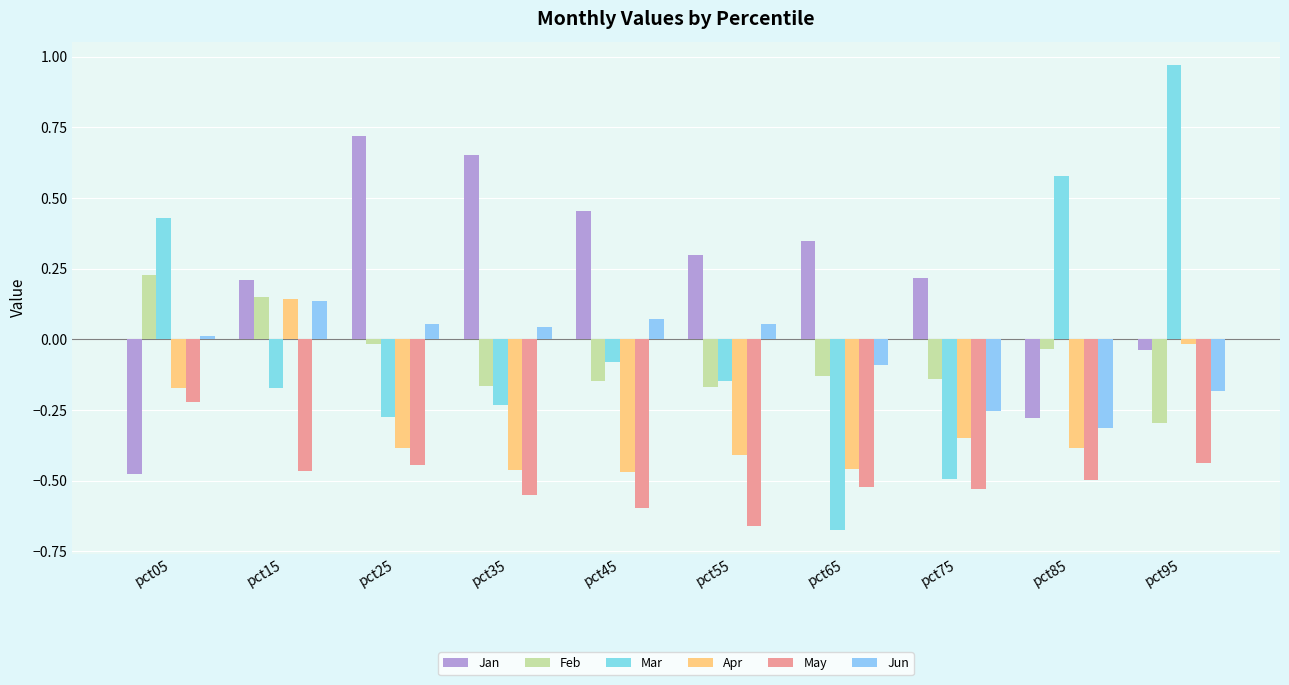

Reading left to right, list all the values displayed in this chart.

Jan: pct05=-0.5	pct15=0.2	pct25=0.7	pct35=0.7	pct45=0.5	pct55=0.3	pct65=0.3	pct75=0.2	pct85=-0.3	pct95=-0.0
Feb: pct05=0.2	pct15=0.1	pct25=-0.0	pct35=-0.2	pct45=-0.1	pct55=-0.2	pct65=-0.1	pct75=-0.1	pct85=-0.0	pct95=-0.3
Mar: pct05=0.4	pct15=-0.2	pct25=-0.3	pct35=-0.2	pct45=-0.1	pct55=-0.1	pct65=-0.7	pct75=-0.5	pct85=0.6	pct95=1.0
Apr: pct05=-0.2	pct15=0.1	pct25=-0.4	pct35=-0.5	pct45=-0.5	pct55=-0.4	pct65=-0.5	pct75=-0.4	pct85=-0.4	pct95=-0.0
May: pct05=-0.2	pct15=-0.5	pct25=-0.4	pct35=-0.6	pct45=-0.6	pct55=-0.7	pct65=-0.5	pct75=-0.5	pct85=-0.5	pct95=-0.4
Jun: pct05=0.0	pct15=0.1	pct25=0.1	pct35=0.0	pct45=0.1	pct55=0.1	pct65=-0.1	pct75=-0.3	pct85=-0.3	pct95=-0.2